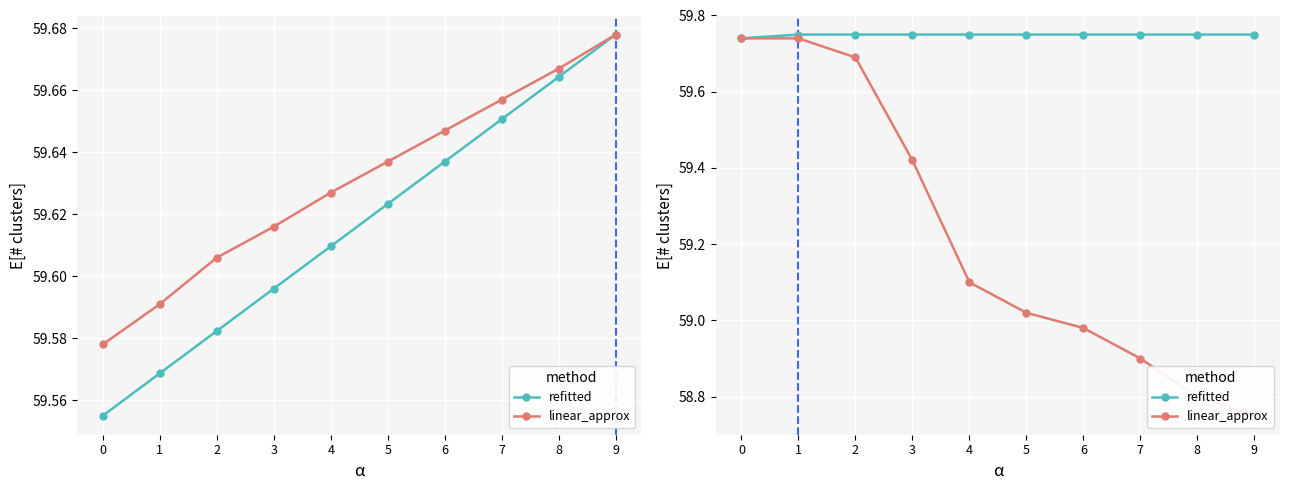

Between 5 and 8, which series saw the biggest shift?

linear_approx